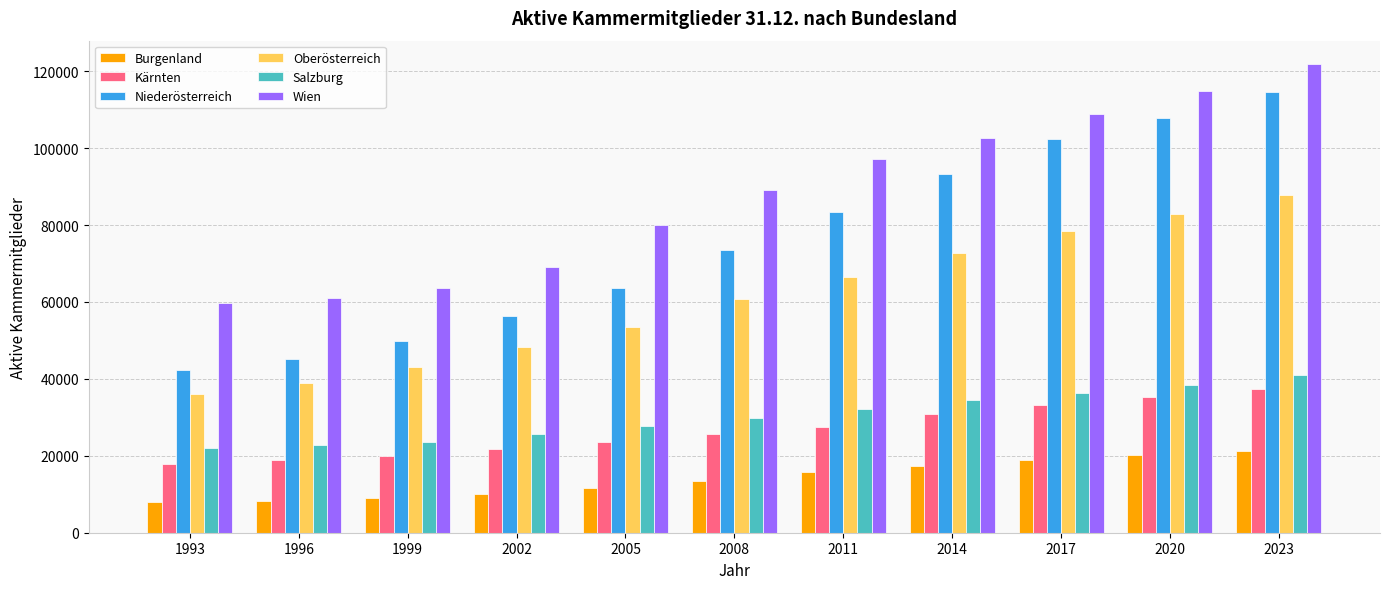

What is the difference between the second highest and minimum values in the Oberösterreich series?

46900